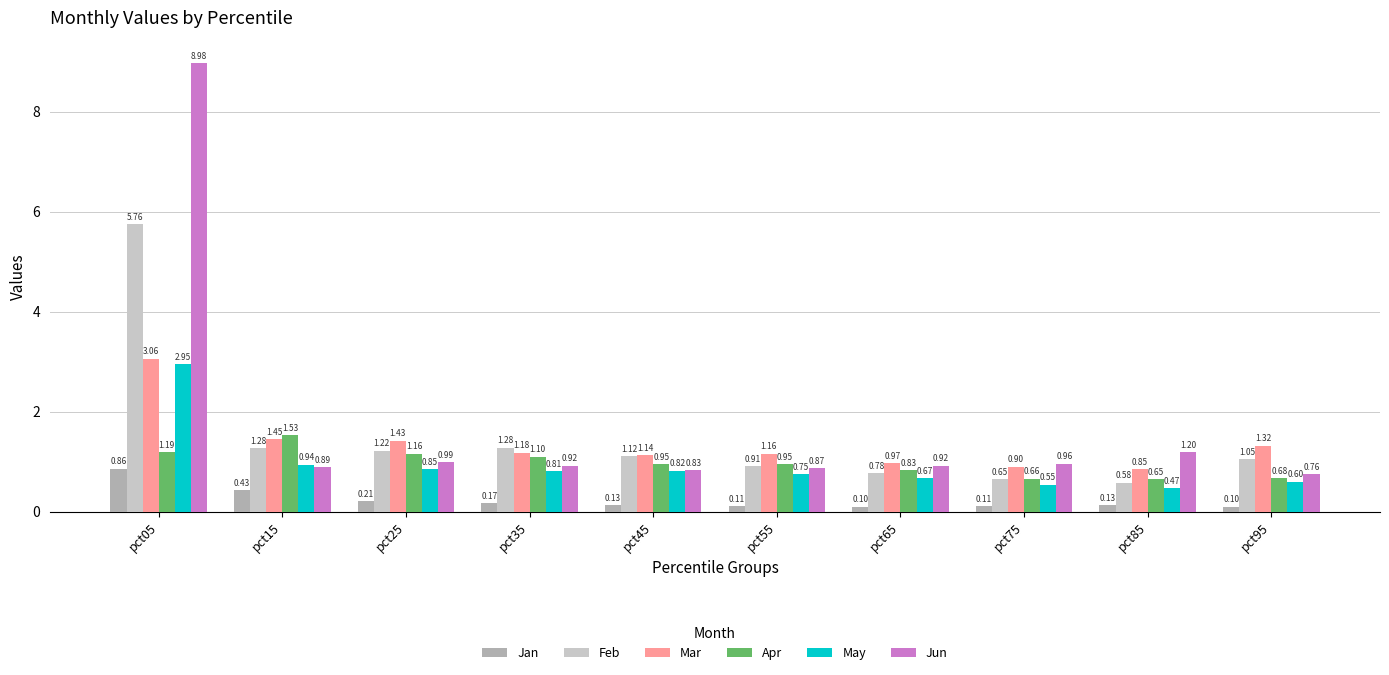

Which series has the largest total across all categories?

Jun